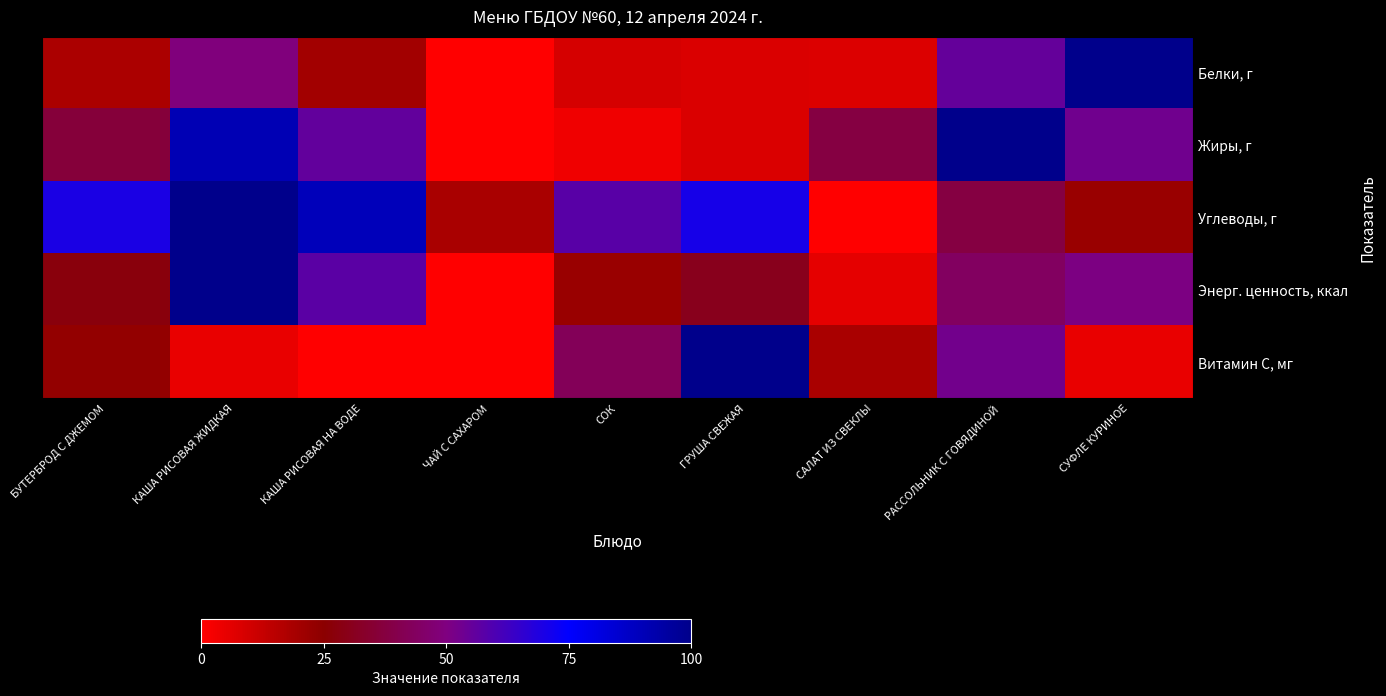

Count the number of categories in the chart.

9